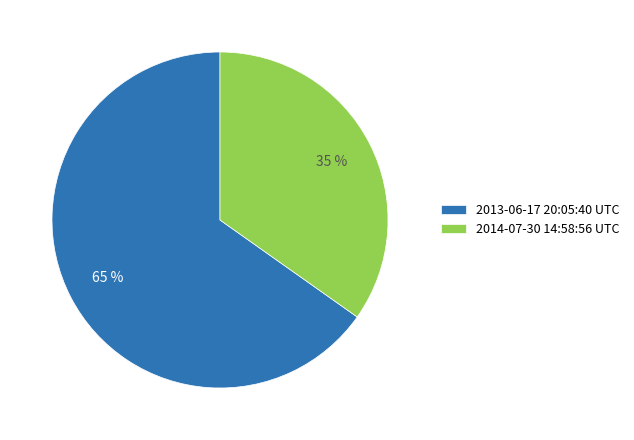

Is the sum of 2014-07-30 14:58:56 UTC and 2013-06-17 20:05:40 UTC greater than half?

Yes